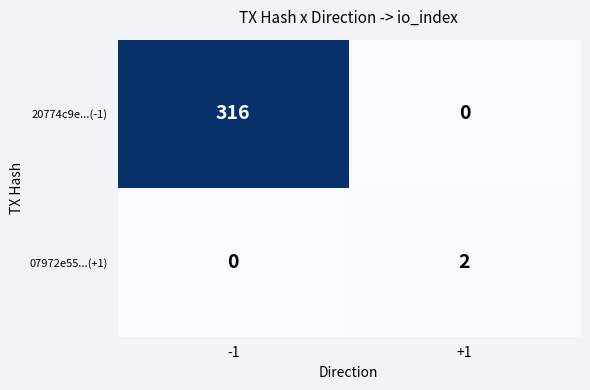

Count the number of data series in this chart.

2